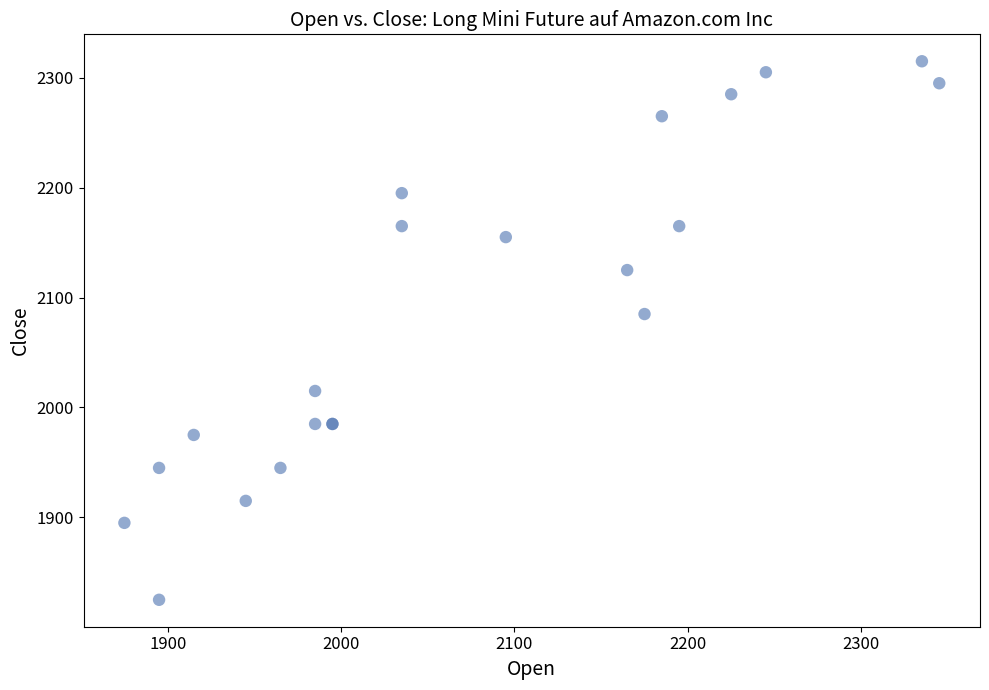

What Y value in the scatter plot is closest to 2070?

2085